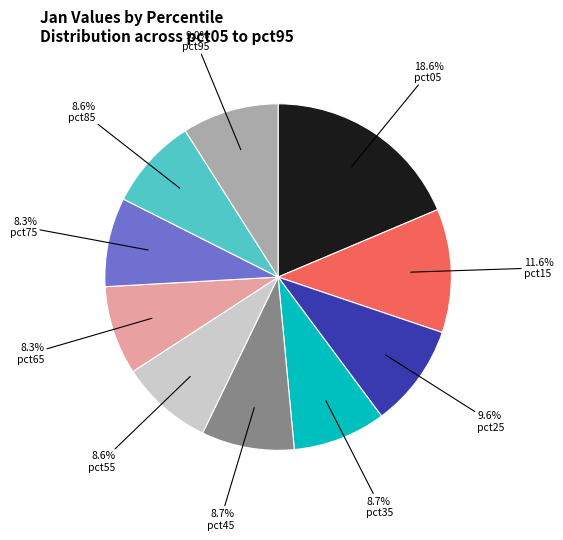

How many slices are in this pie chart?

10